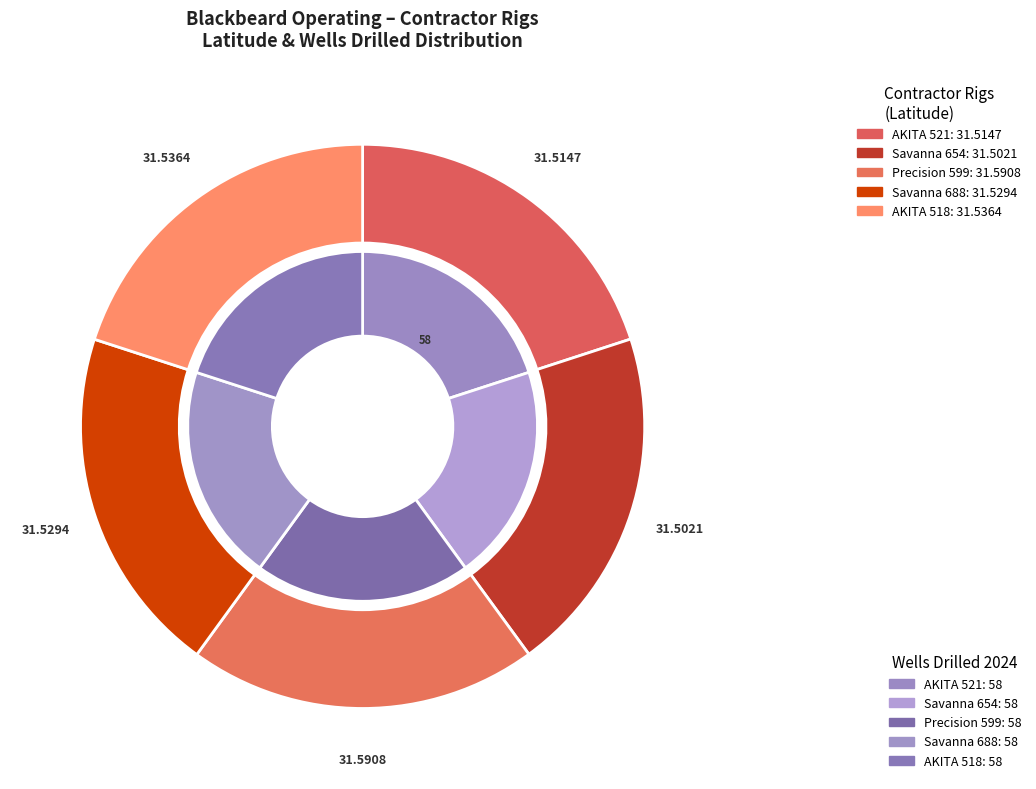

Is it true that AKITA 518 is 20% of the pie?

True